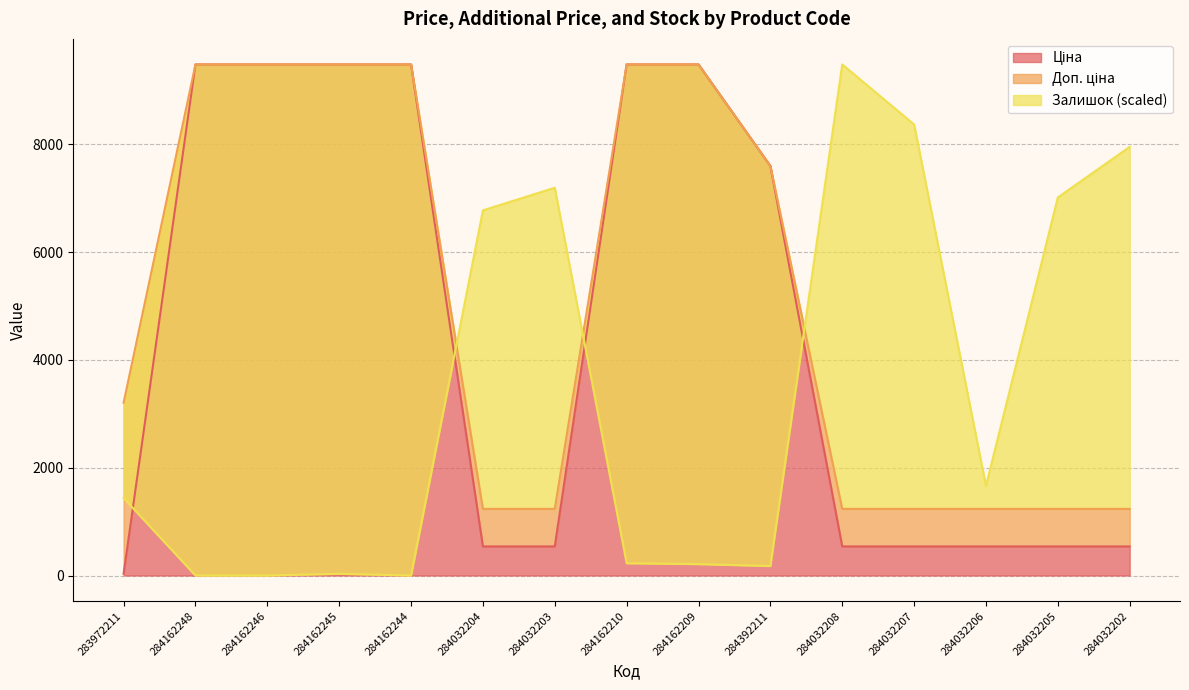

How many values in the Доп. ціна series are below 3205?

7